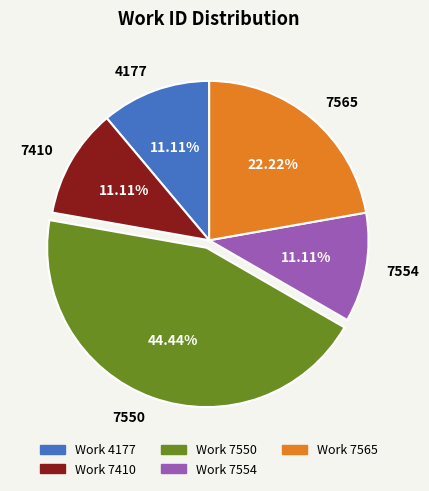

How many slices are in this pie chart?

5